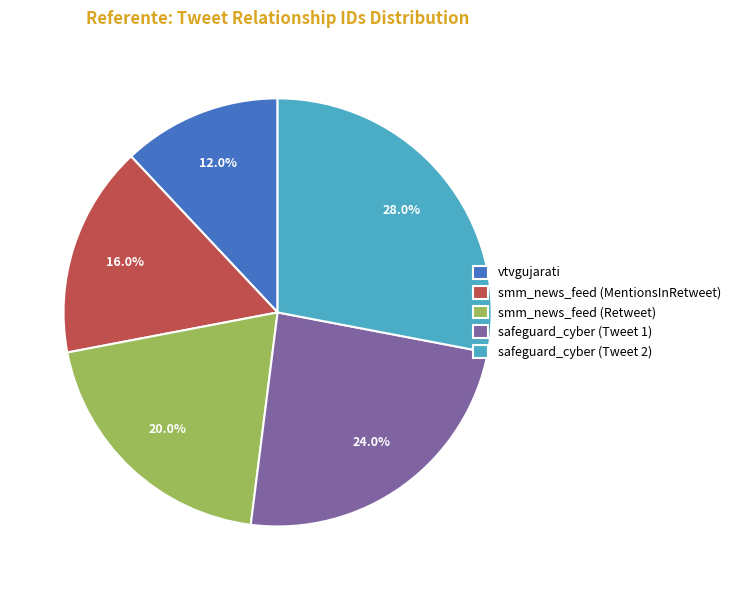

Does smm_news_feed (Retweet) account for over 50% of the chart?

No